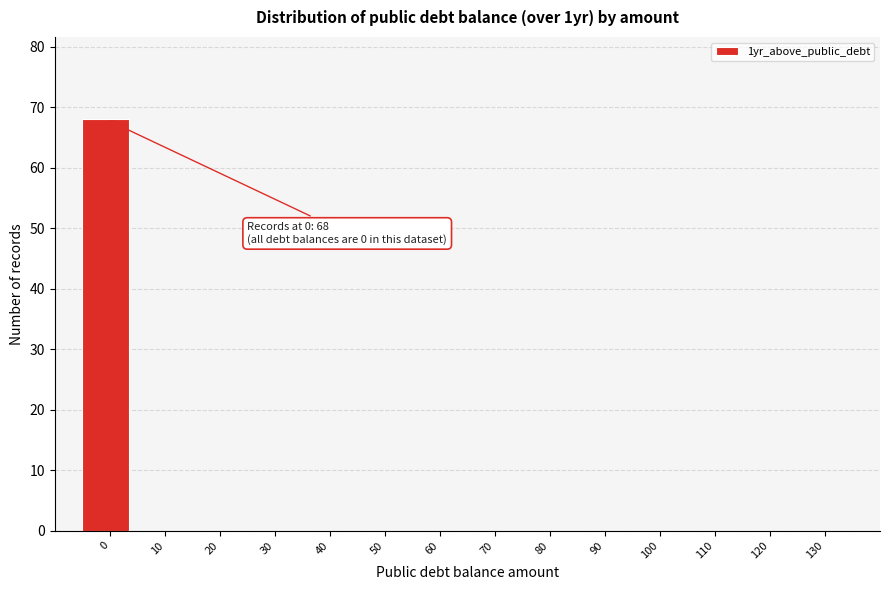

Reading left to right, list all the values displayed in this chart.

0=68	10=0	20=0	30=0	40=0	50=0	60=0	70=0	80=0	90=0	100=0	110=0	120=0	130=0